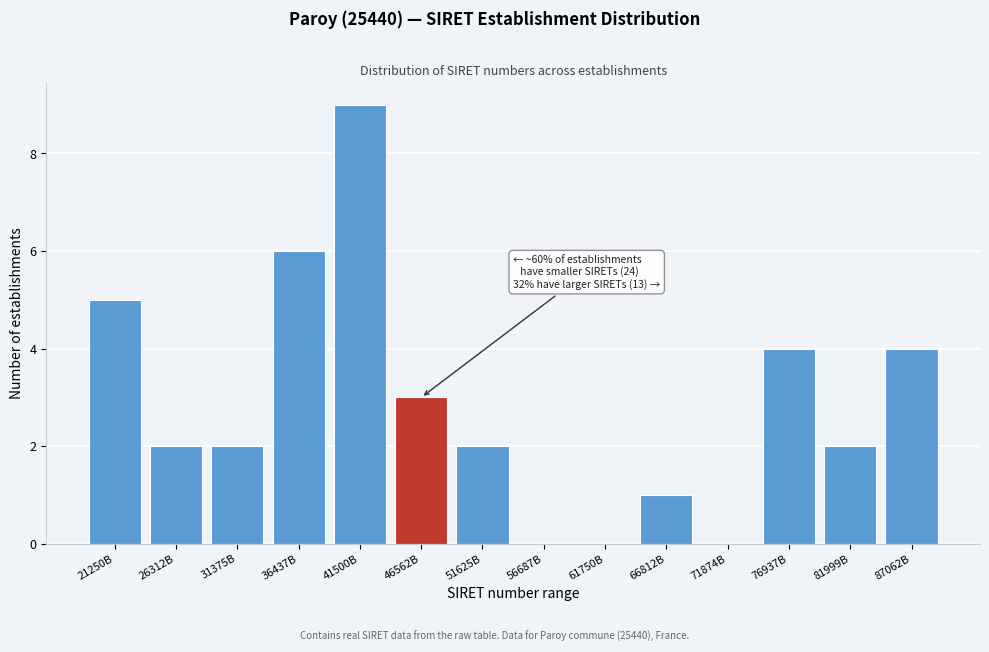

Reading left to right, extract all data points from this chart.

21250B=5	26312B=2	31375B=2	36437B=6	41500B=9	46562B=3	51625B=2	56687B=0	61750B=0	66812B=1	71874B=0	76937B=4	81999B=2	87062B=4